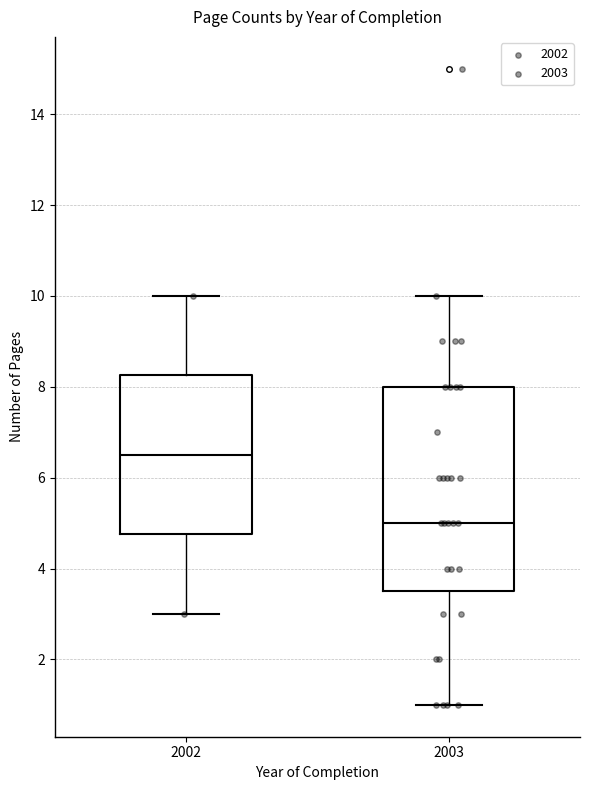

Reading left to right, transcribe this box plot: for each box, give where its median line is, the range the box spans, and where its two whiskers end, as read against the y-axis. The values are not printed on the chart, so give them approximately, as read against the axis.

2002: median 6.6, box 4.8 to 8.2, whiskers 3.0 to 10.0
2003: median 5.0, box 3.6 to 8.0, whiskers 1.0 to 10.0